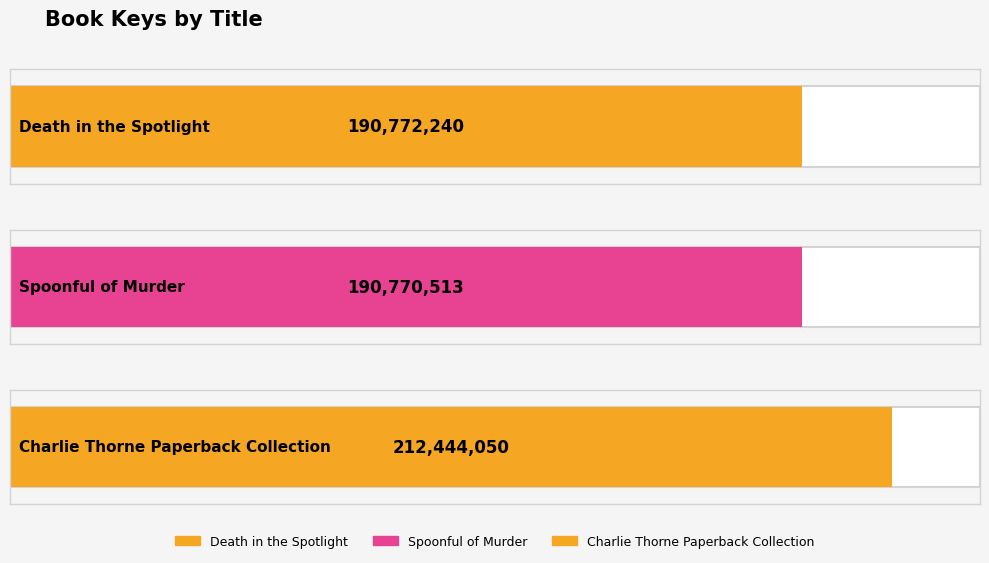

Rank the categories by value from highest to lowest.

Charlie Thorne Paperback Collection, Death in the Spotlight, Spoonful of Murder